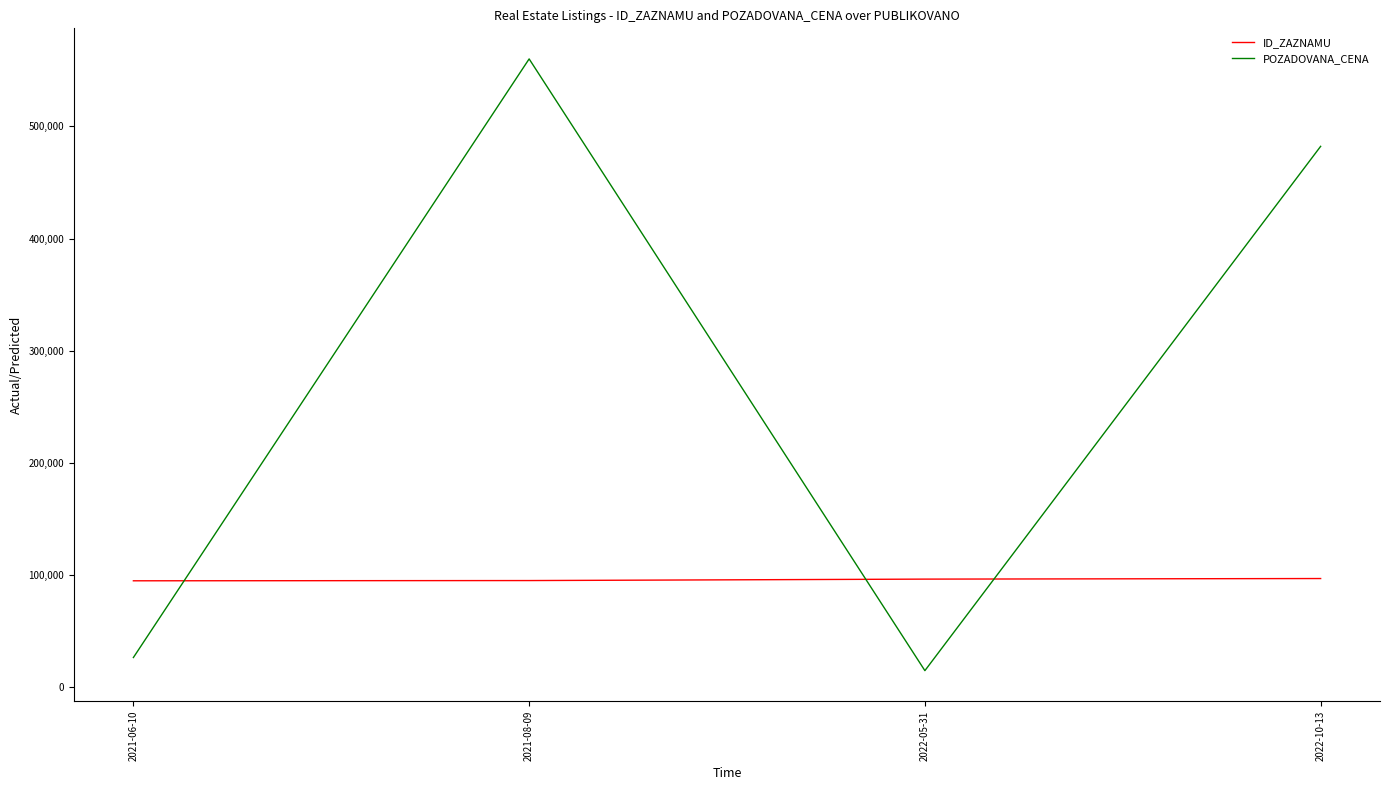

True or false: POZADOVANA_CENA has more than 0 interior local peaks.

True